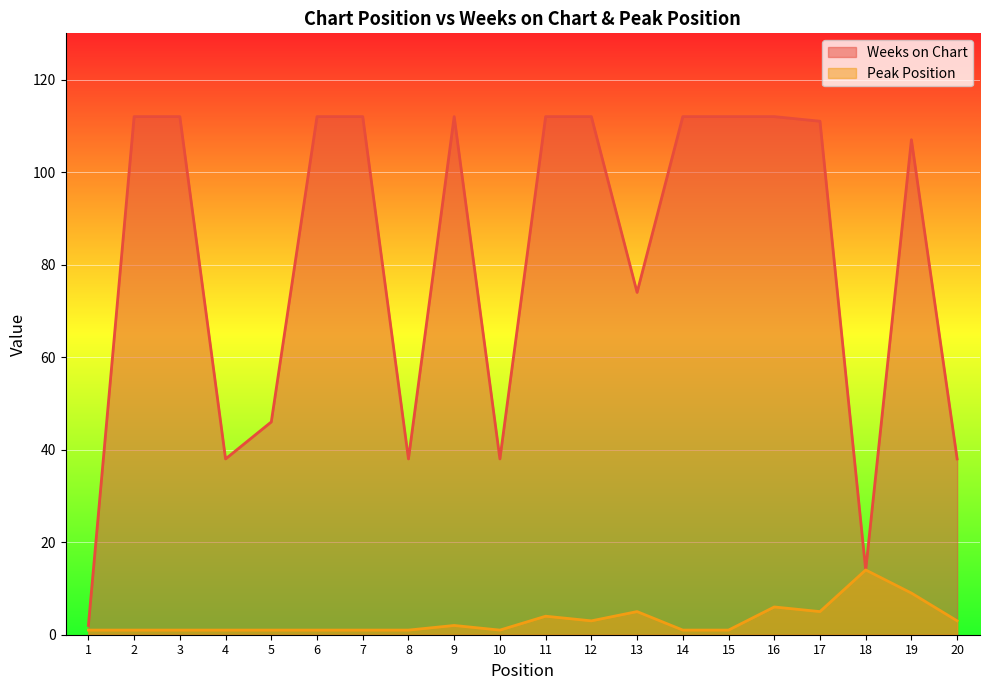

Count the number of data series in this chart.

2